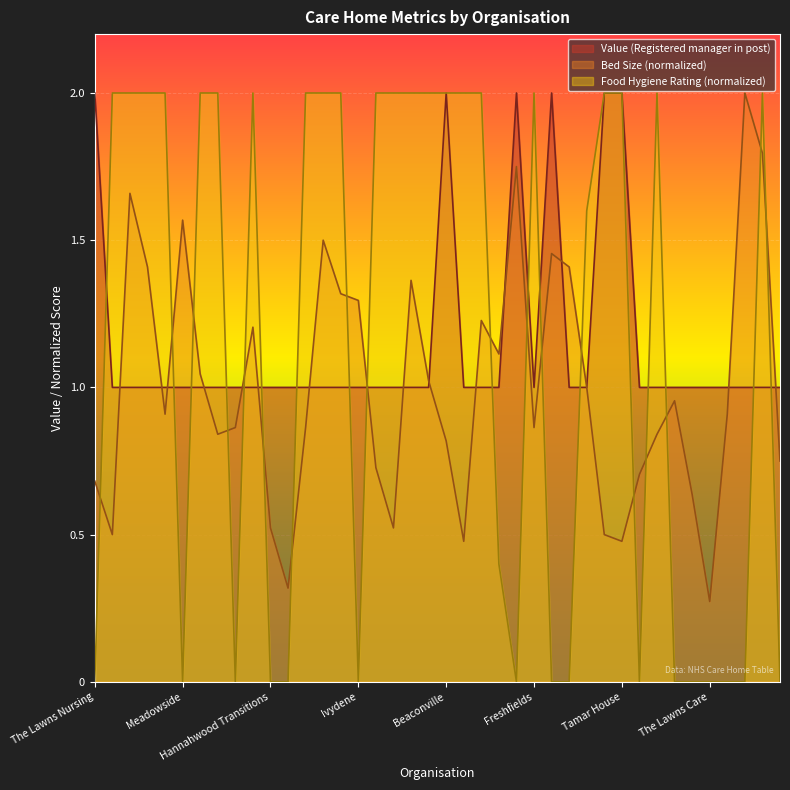

Approximately how many times larger is the value at Blackdown compared to Consort House?

1.0